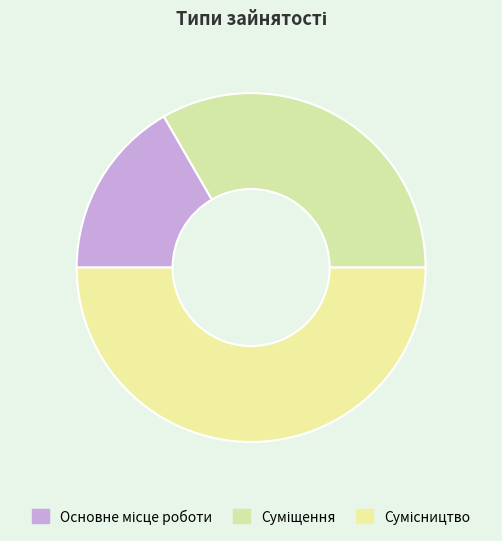

To the nearest percent, what portion does Суміщення represent?

33%